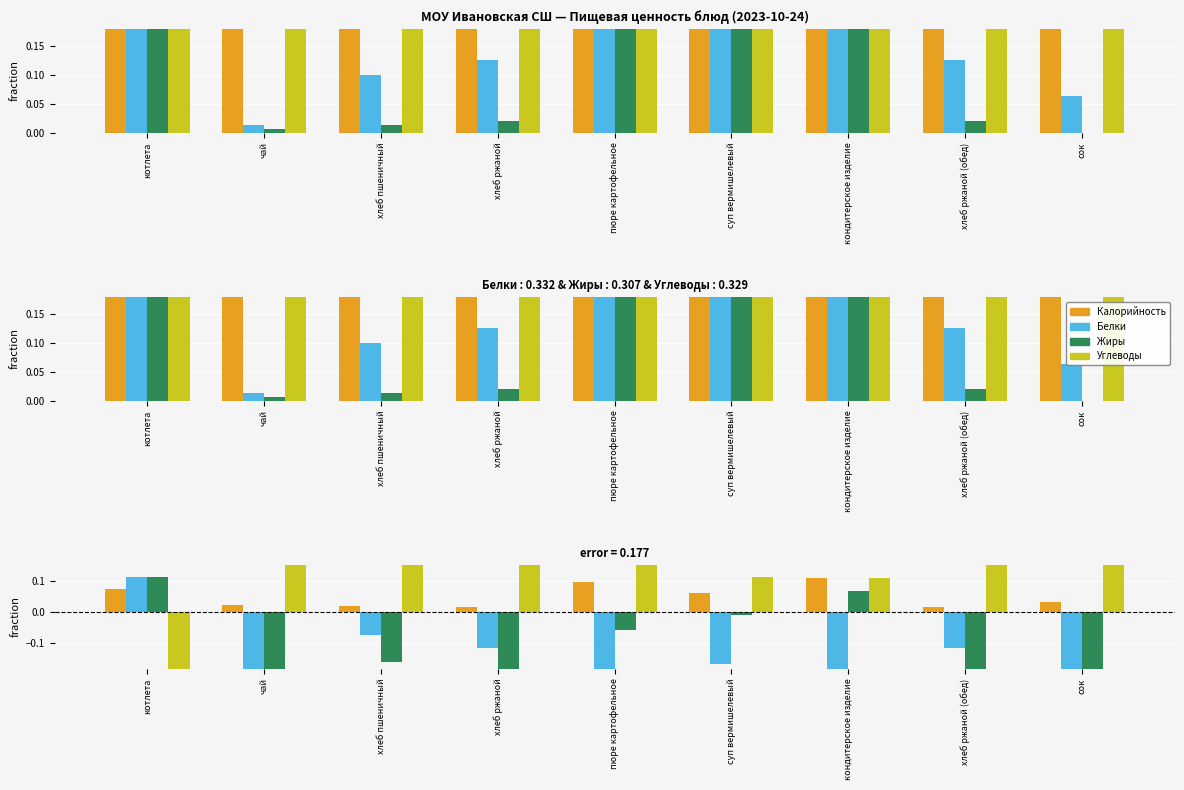

How many values in Углеводы are below zero?

1